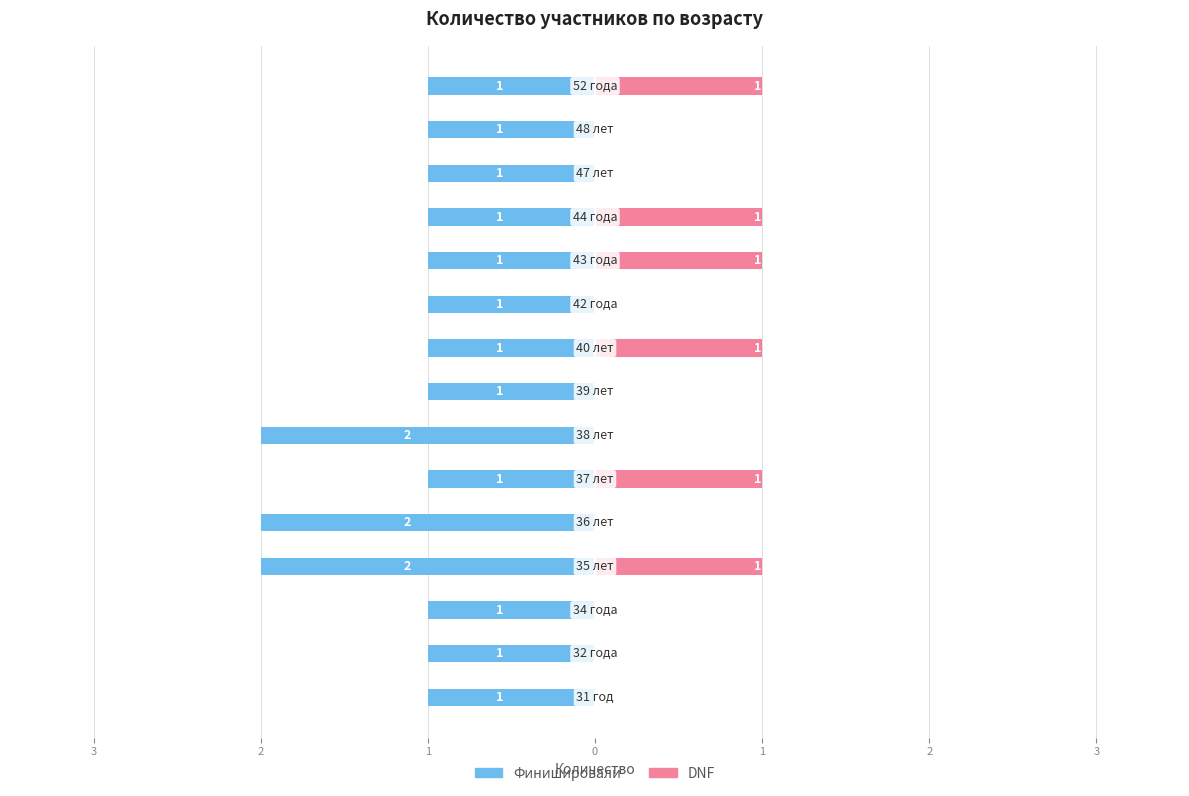

Which has a higher value, 0 or 3?

3